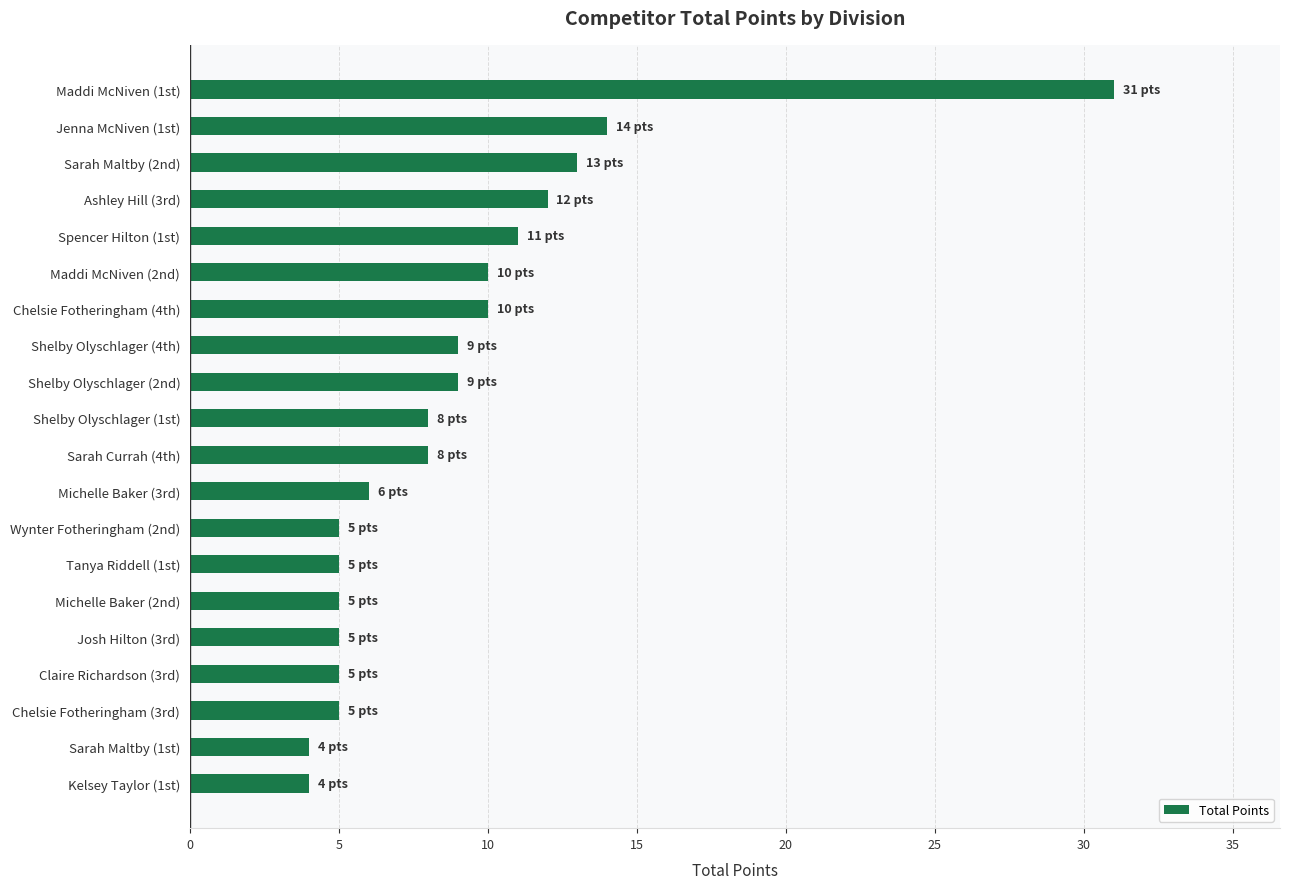

Is it true that the value at Jenna McNiven (1st) is 14?

True